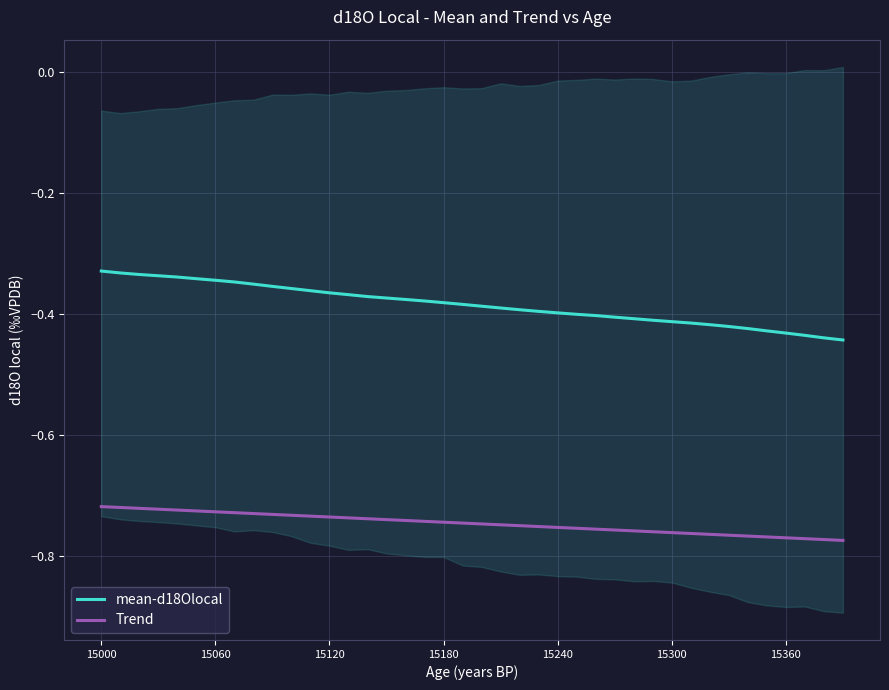

Reading left to right, extract all data points from this chart.

mean-d18Olocal: -0.3	-0.3	-0.3	-0.3	-0.3	-0.3	-0.3	-0.3	-0.4	-0.4	-0.4	-0.4	-0.4	-0.4	-0.4	-0.4	-0.4	-0.4	-0.4	-0.4	-0.4	-0.4	-0.4	-0.4	-0.4	-0.4	-0.4	-0.4	-0.4	-0.4	-0.4	-0.4	-0.4	-0.4	-0.4	-0.4	-0.4	-0.4	-0.4	-0.4
Trend: -0.7	-0.7	-0.7	-0.7	-0.7	-0.7	-0.7	-0.7	-0.7	-0.7	-0.7	-0.7	-0.7	-0.7	-0.7	-0.7	-0.7	-0.7	-0.7	-0.7	-0.7	-0.7	-0.7	-0.8	-0.8	-0.8	-0.8	-0.8	-0.8	-0.8	-0.8	-0.8	-0.8	-0.8	-0.8	-0.8	-0.8	-0.8	-0.8	-0.8